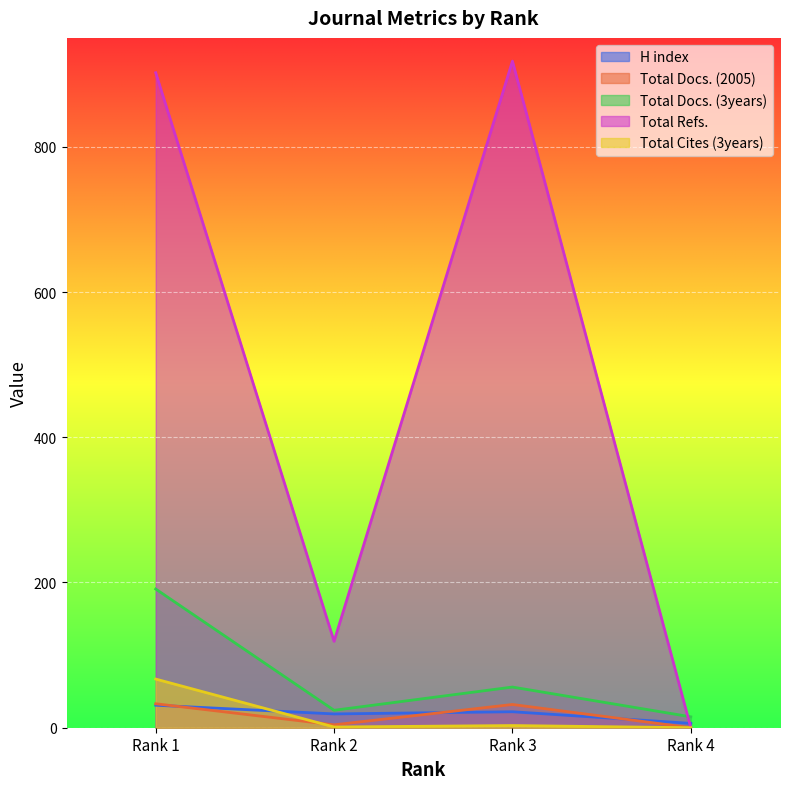

How many values in the Total Docs. (3years) series are below 56?

2